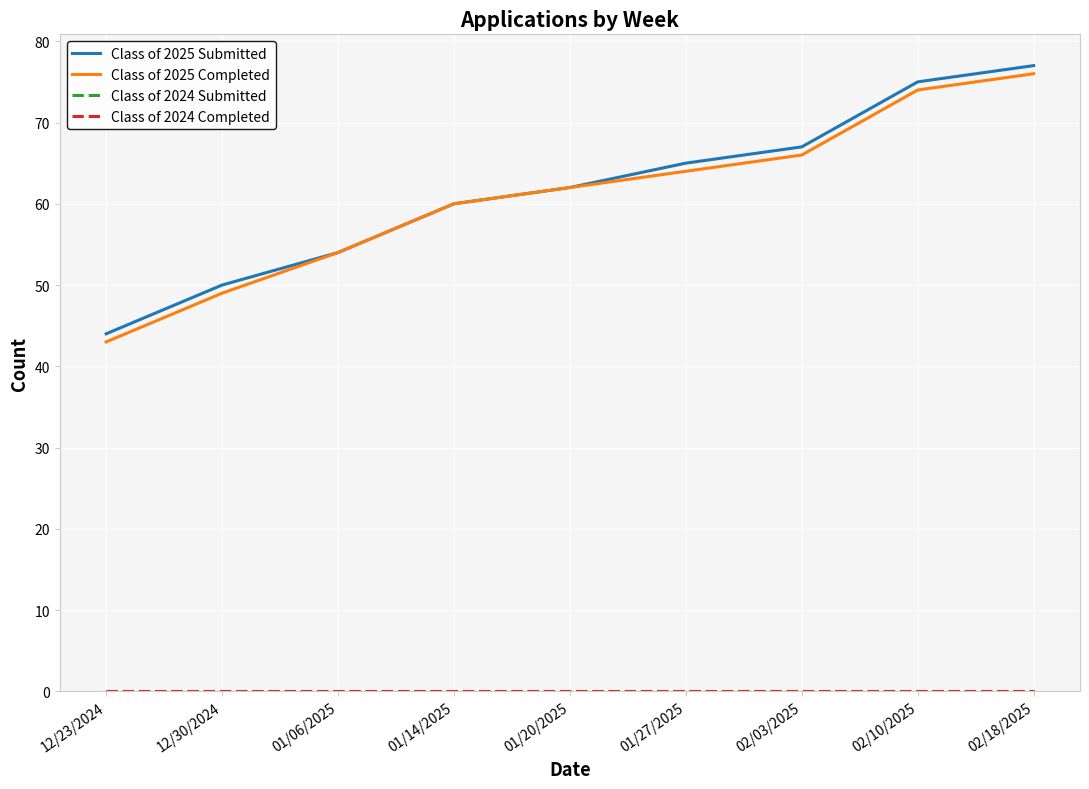

The value of Class of 2025 Submitted at 01/14/2025 is 60. True or false?

True